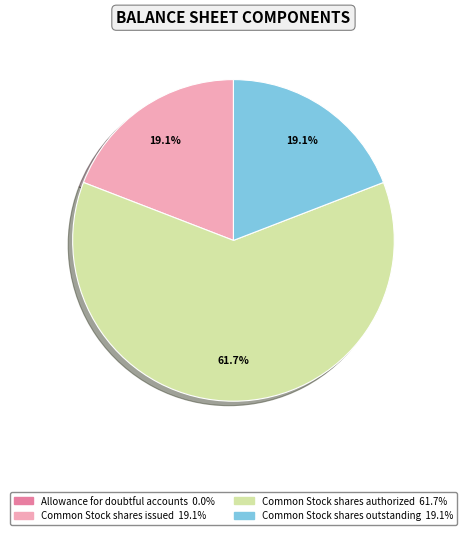

Does Common Stock shares authorized account for over 50% of the chart?

Yes